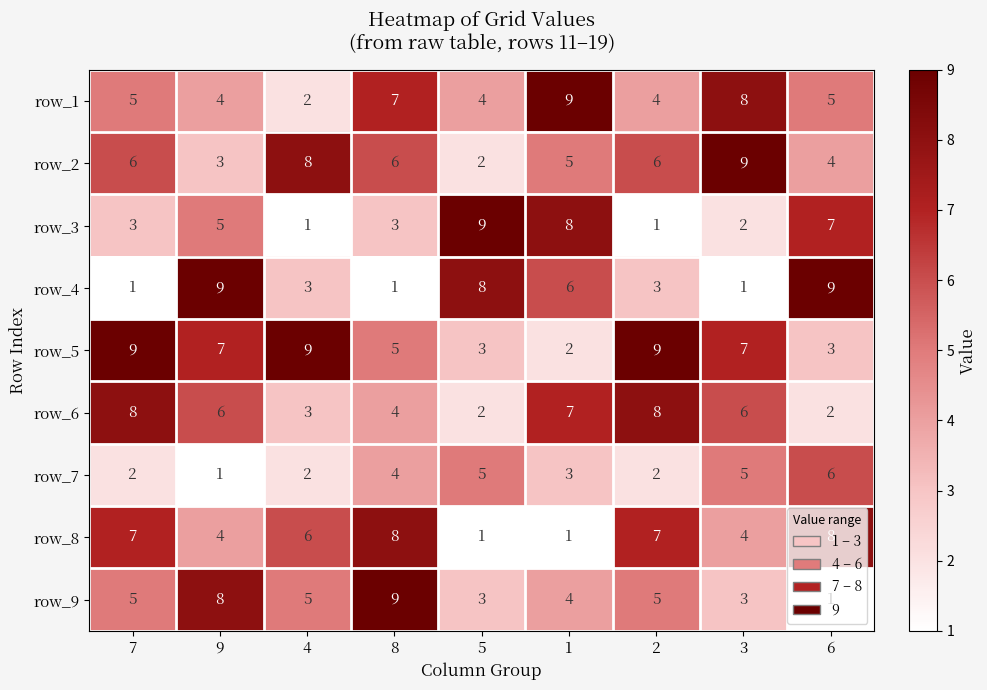

What is the spread (max minus min) of values at 3?

8